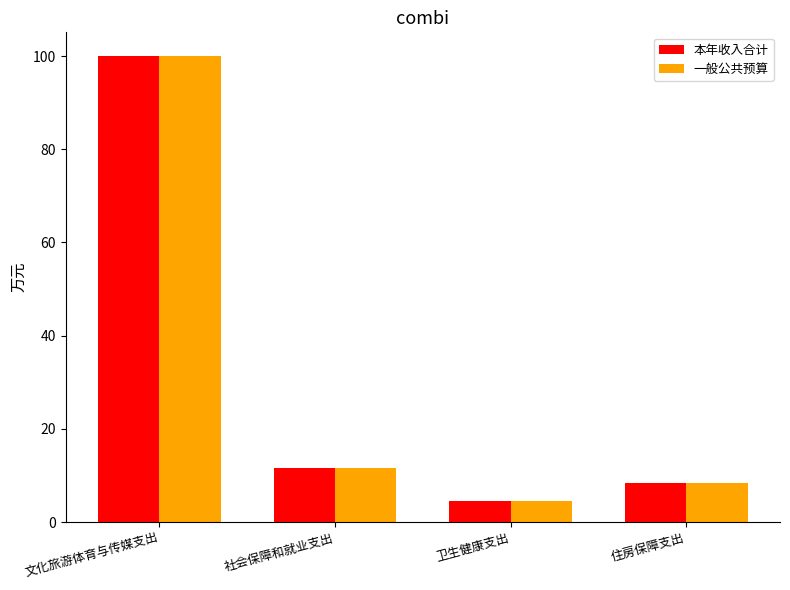

What is the total value across all series at 社会保障和就业支出?

23.2